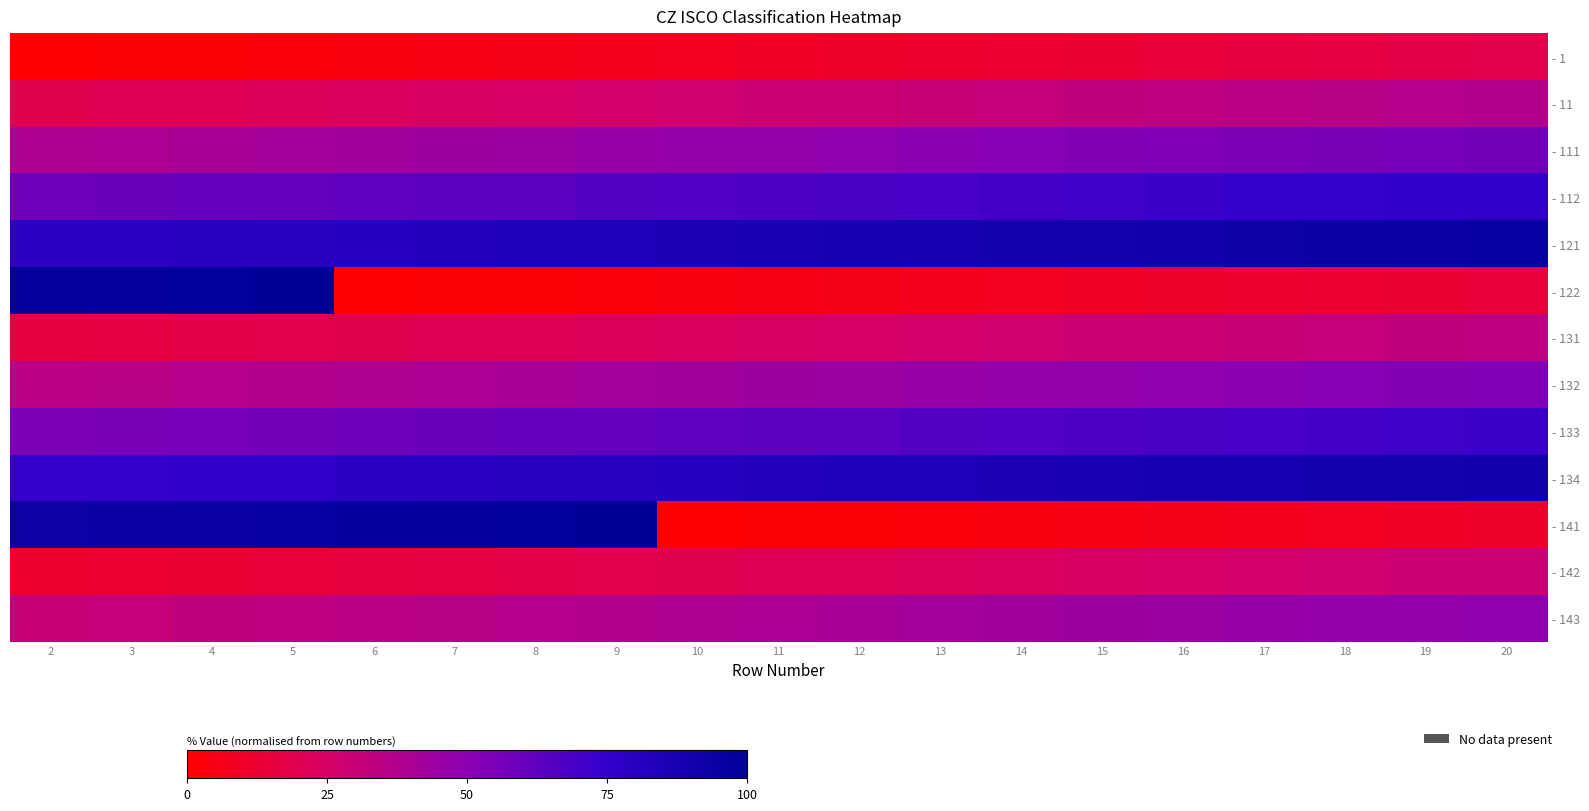

At how many categories does at least one series exceed 19?

19